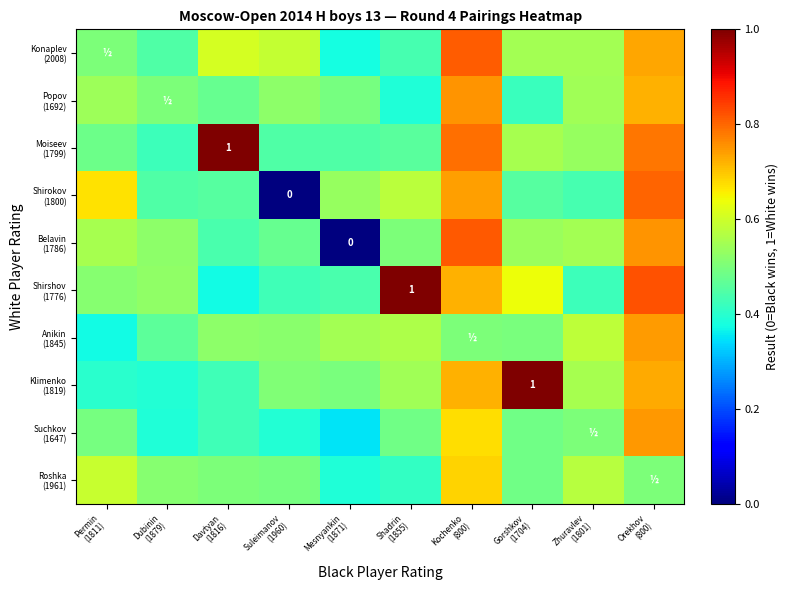

What is the difference between the maximum and minimum values in the Roshka (1961) series?

0.3